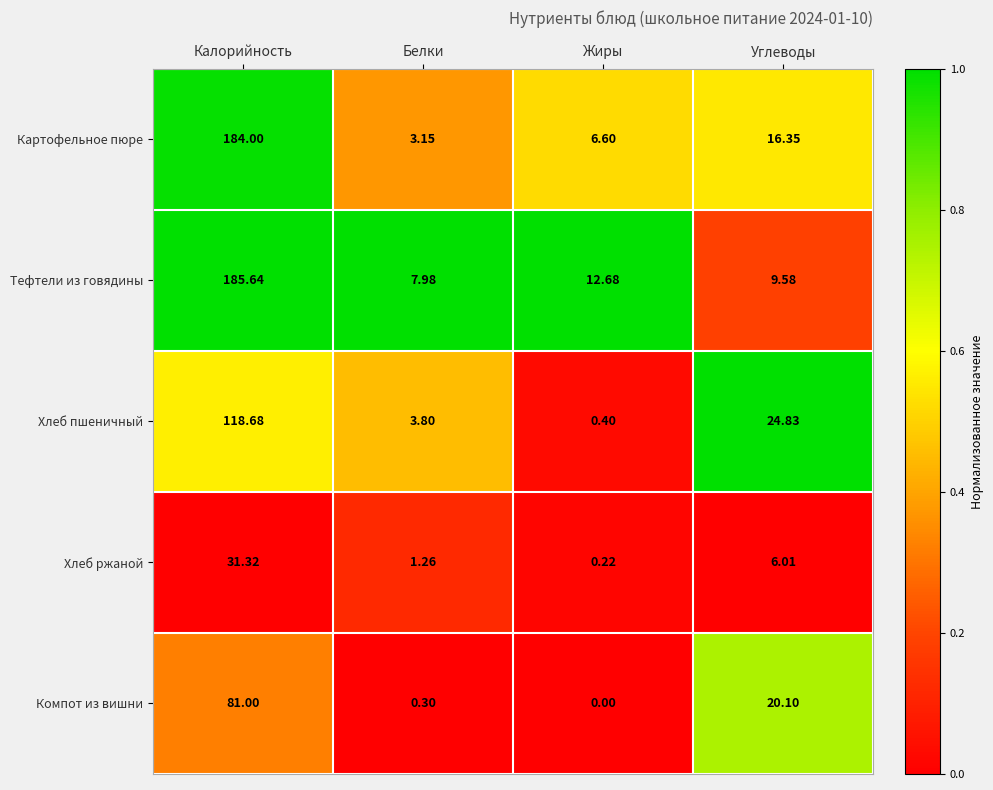

Which category has the highest value across all series?

Калорийность